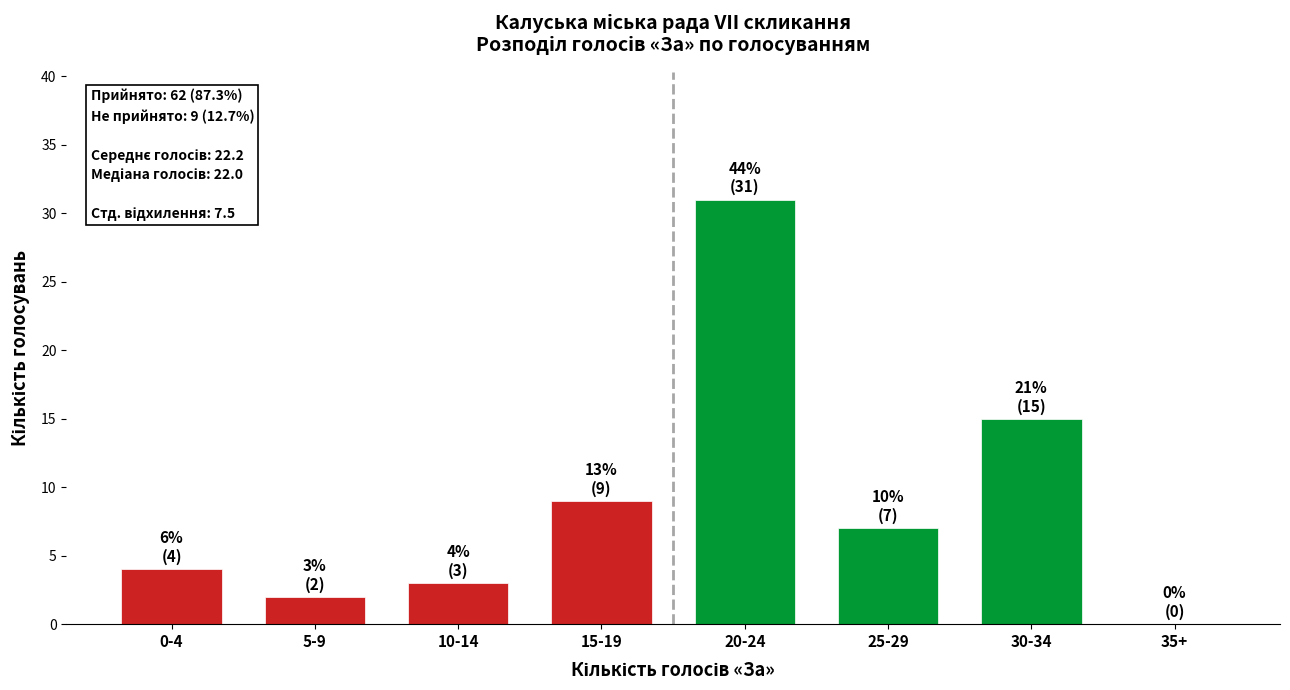

Reading right to left, list all the values displayed in this chart.

35+=0	30-34=15	25-29=7	20-24=31	15-19=9	10-14=3	5-9=2	0-4=4